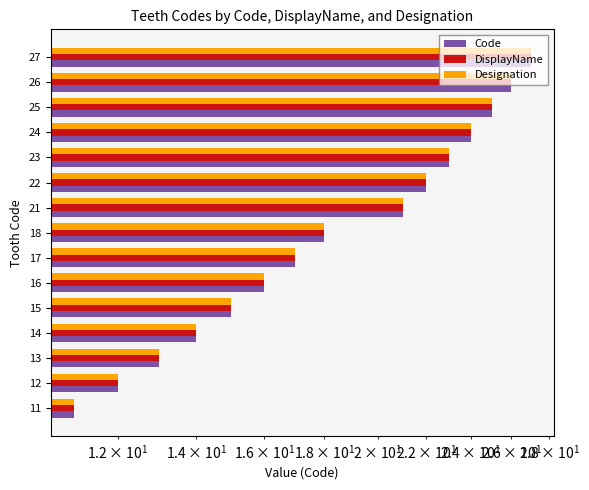

The value of Code at 11 is 11. True or false?

True